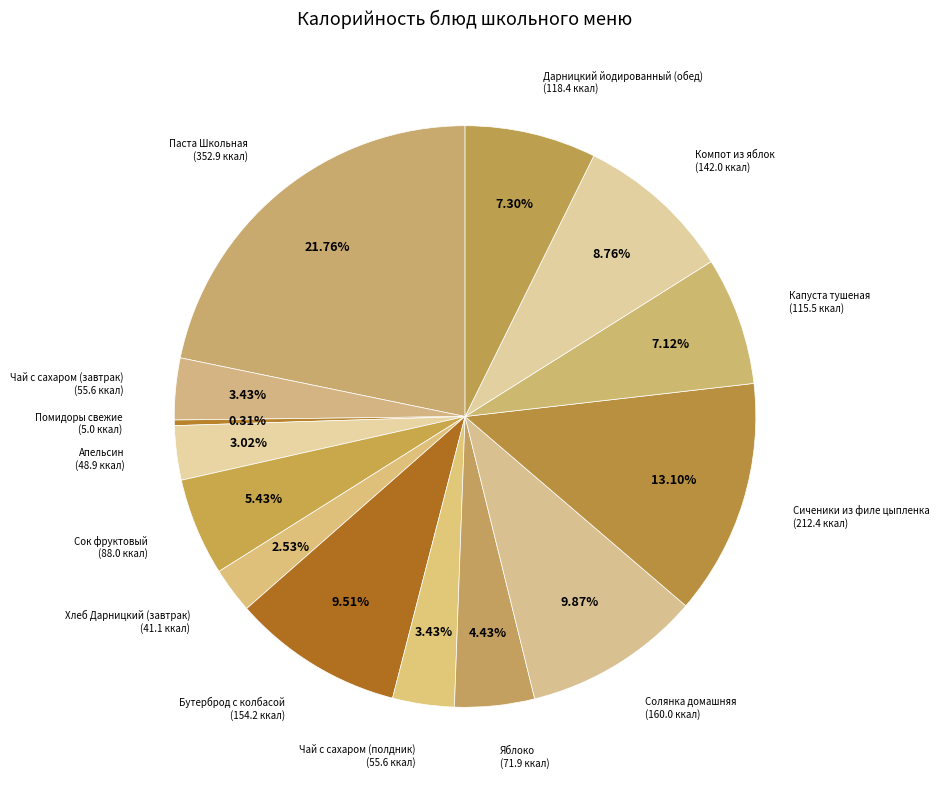

Count the number of slices in the pie.

14